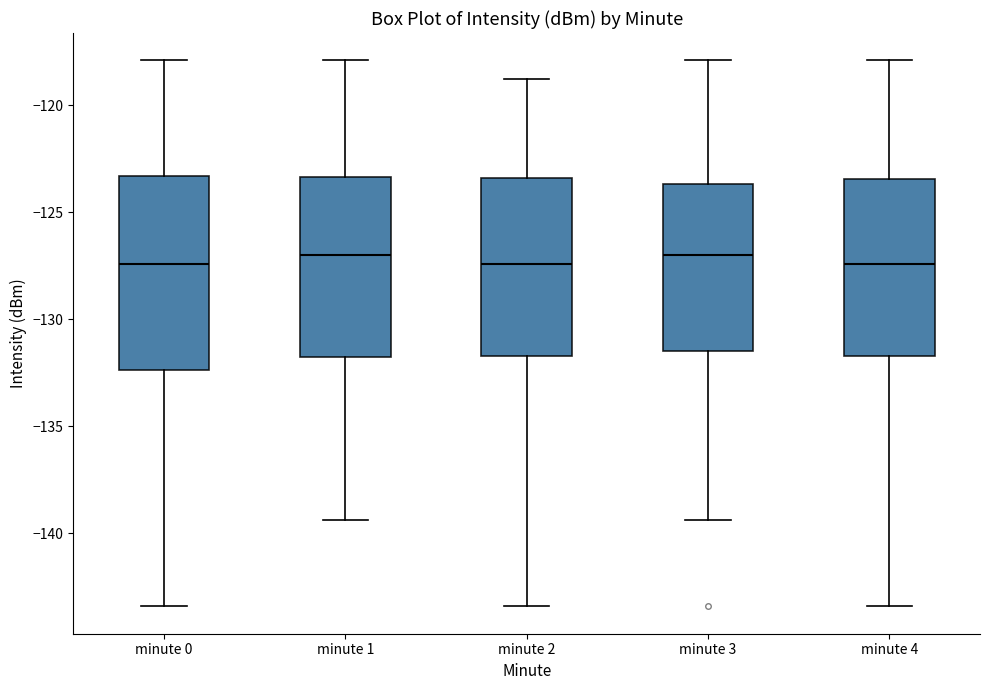

Reading left to right, read every box against the y-axis: the position of its median line, the range the box covers, and the ends of its whiskers. The values are not printed on the chart, so give them approximately, as read against the axis.

minute 0: median -127.5, box -132.5 to -123.5, whiskers -143.5 to -118.0
minute 1: median -127.0, box -132.0 to -123.5, whiskers -139.5 to -118.0
minute 2: median -127.5, box -131.5 to -123.5, whiskers -143.5 to -119.0
minute 3: median -127.0, box -131.5 to -123.5, whiskers -139.5 to -118.0
minute 4: median -127.5, box -131.5 to -123.5, whiskers -143.5 to -118.0